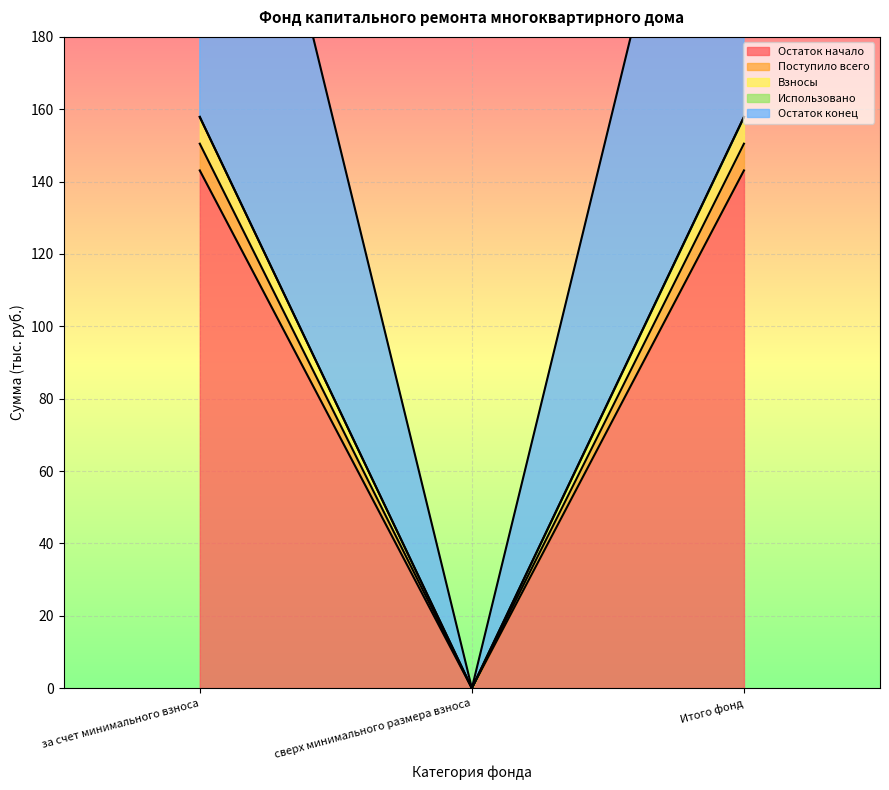

How many data points in Остаток конец are above 157?

2